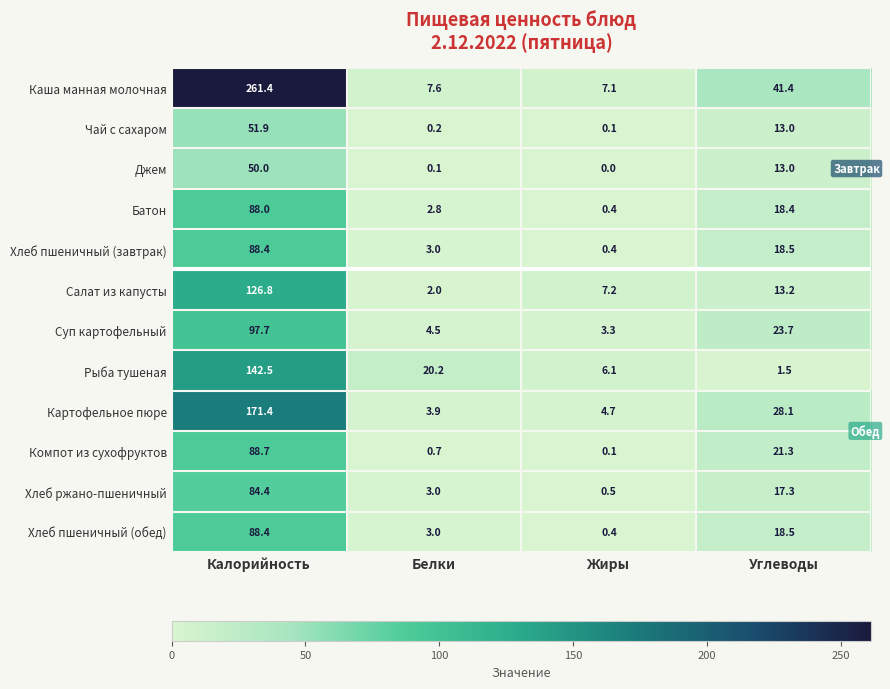

What is the minimum value for Рыба тушеная?

1.5